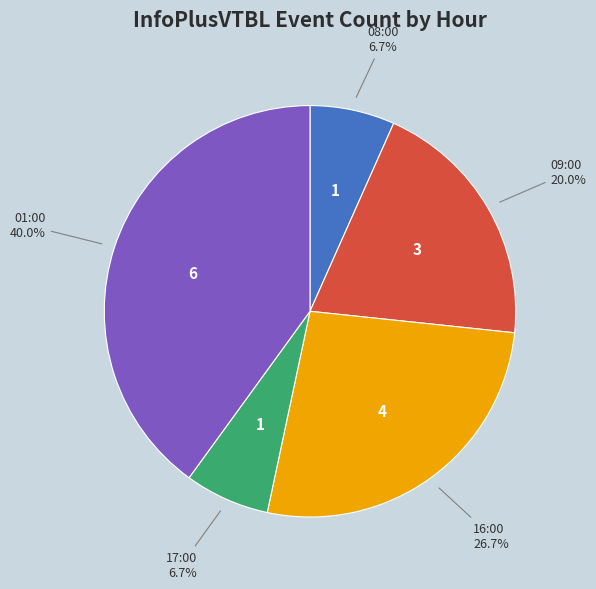

Is there a majority slice in this chart?

No